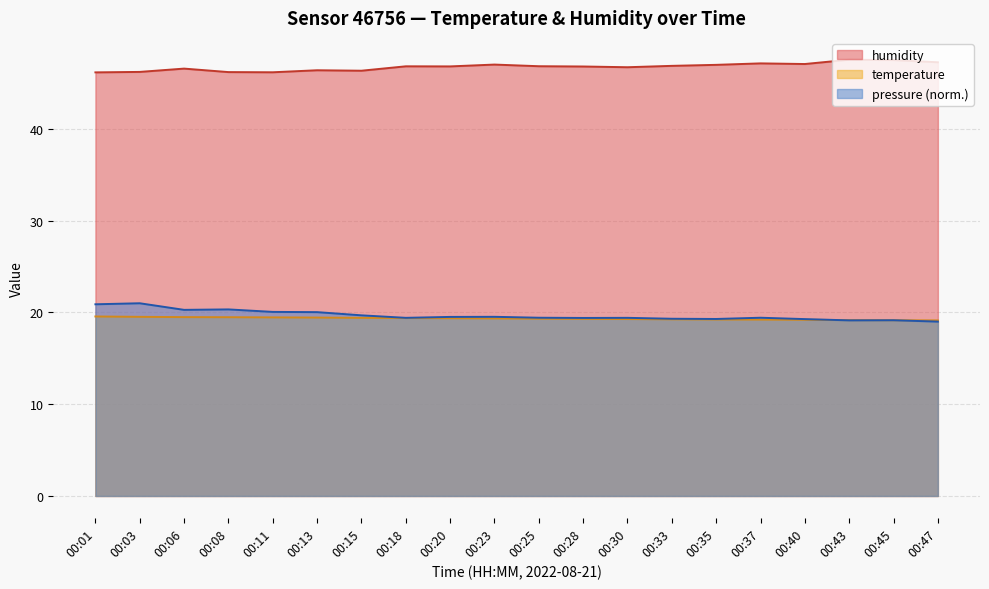

What are all the series names shown in the legend?

humidity, temperature, pressure (norm.)